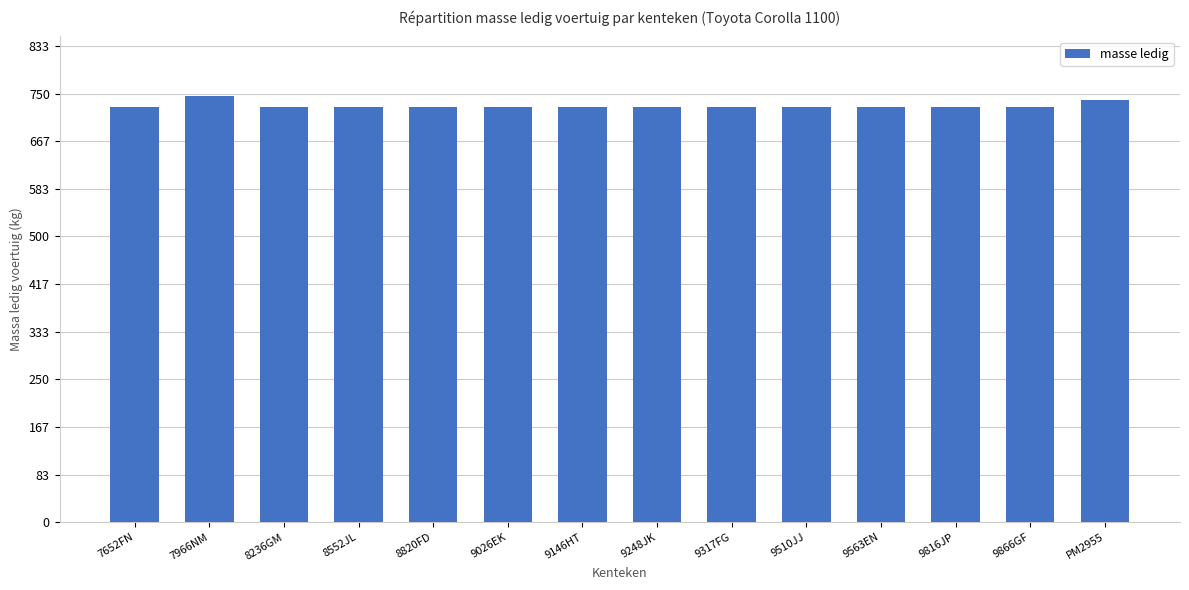

The chart shows a value of 727 at 8552JL. True or false?

True